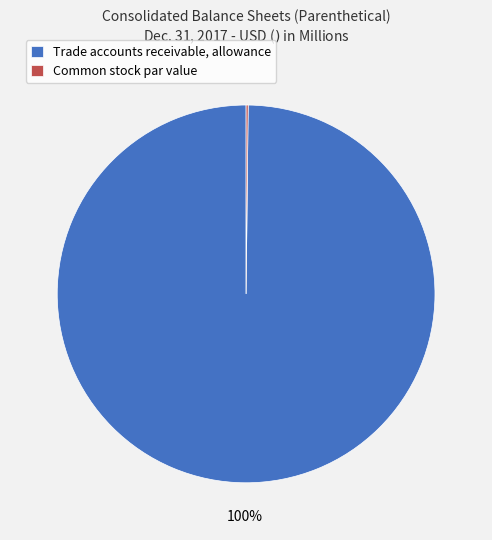

What is the largest slice in the pie chart?

Trade accounts receivable, allowance